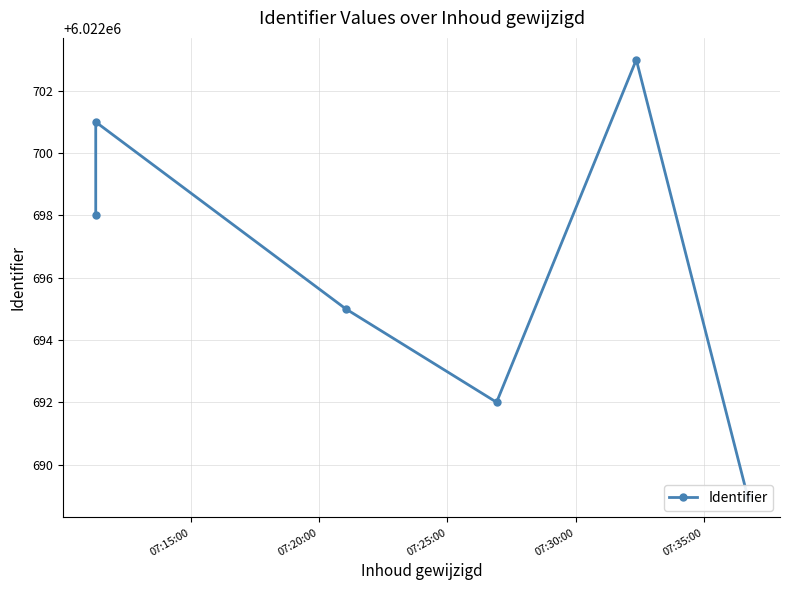

Between 07:20:00 and 07:15:00, which is larger?

07:20:00